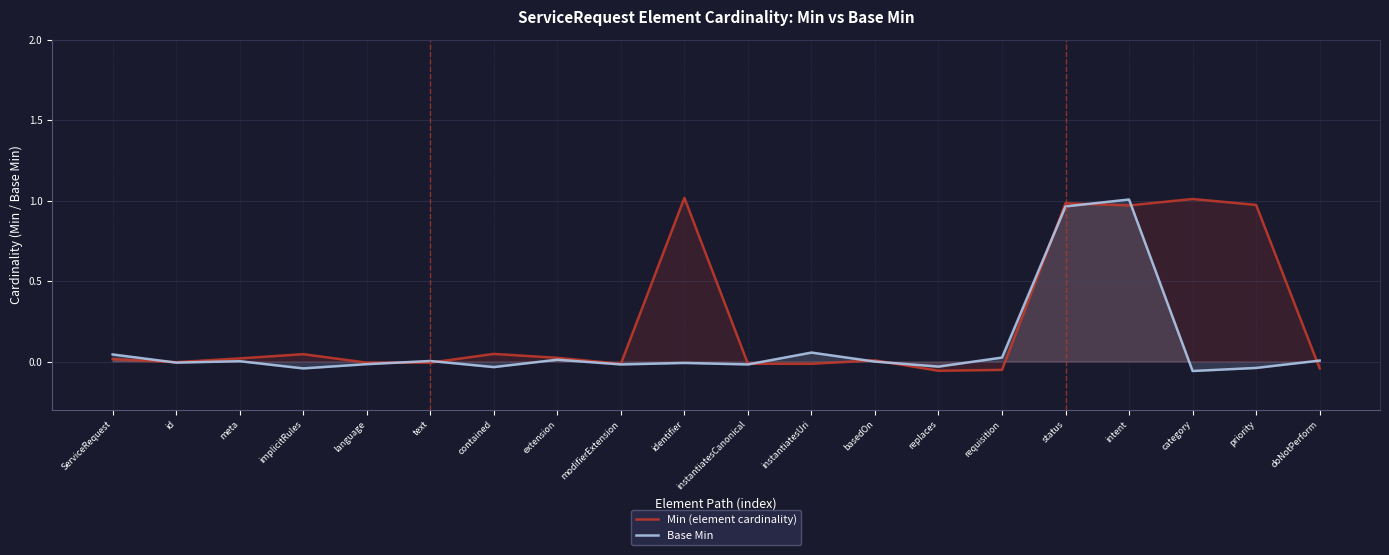

True or false: Base Min has a value of 1.0 at status.

True